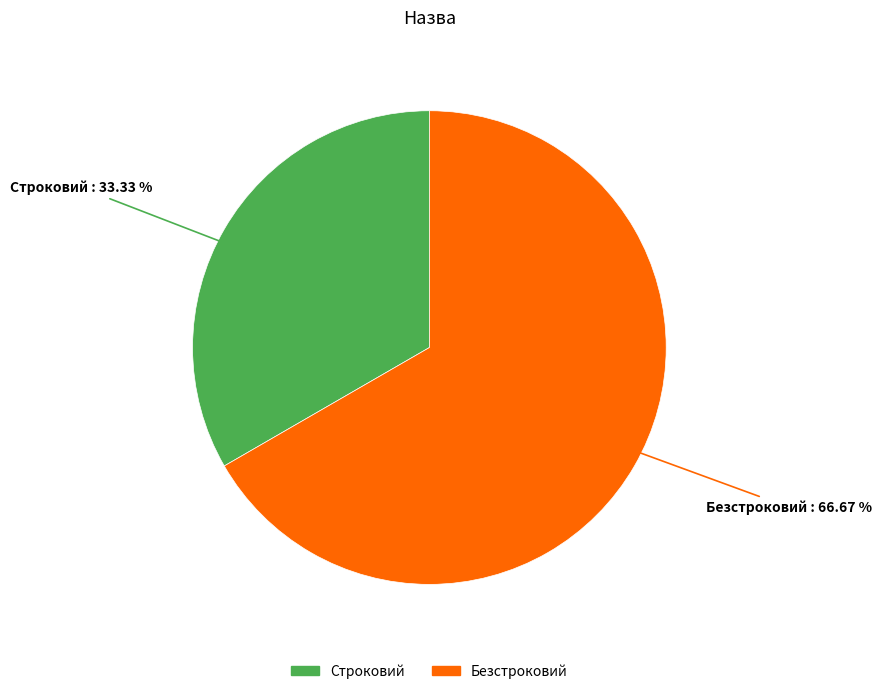

Which has a higher value, Строковий or Безстроковий?

Безстроковий